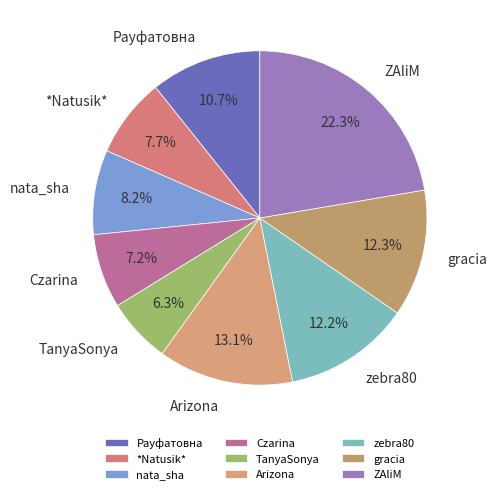

Between Arizona and Czarina, which is larger?

Arizona